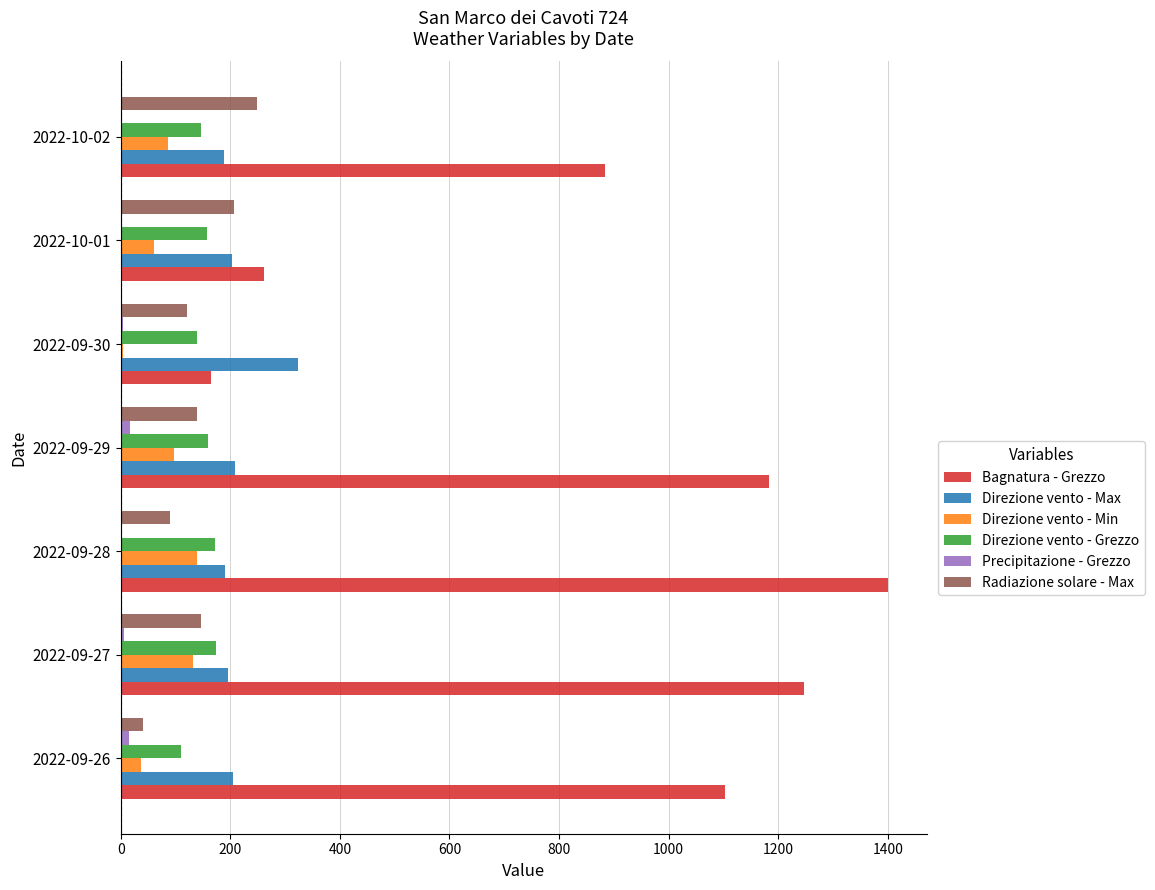

Which category has the highest value across all series?

2022-09-28